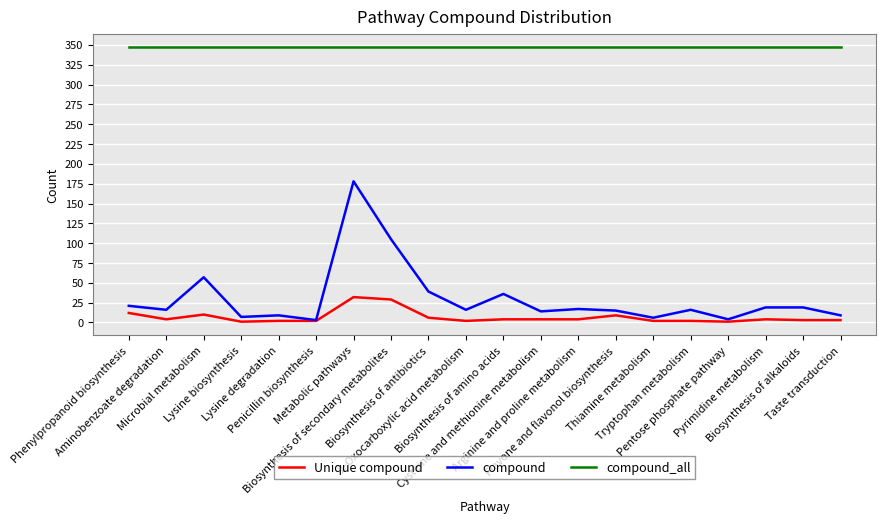

True or false: compound_all has a value of 347 at 2-Oxocarboxylic acid metabolism.

True